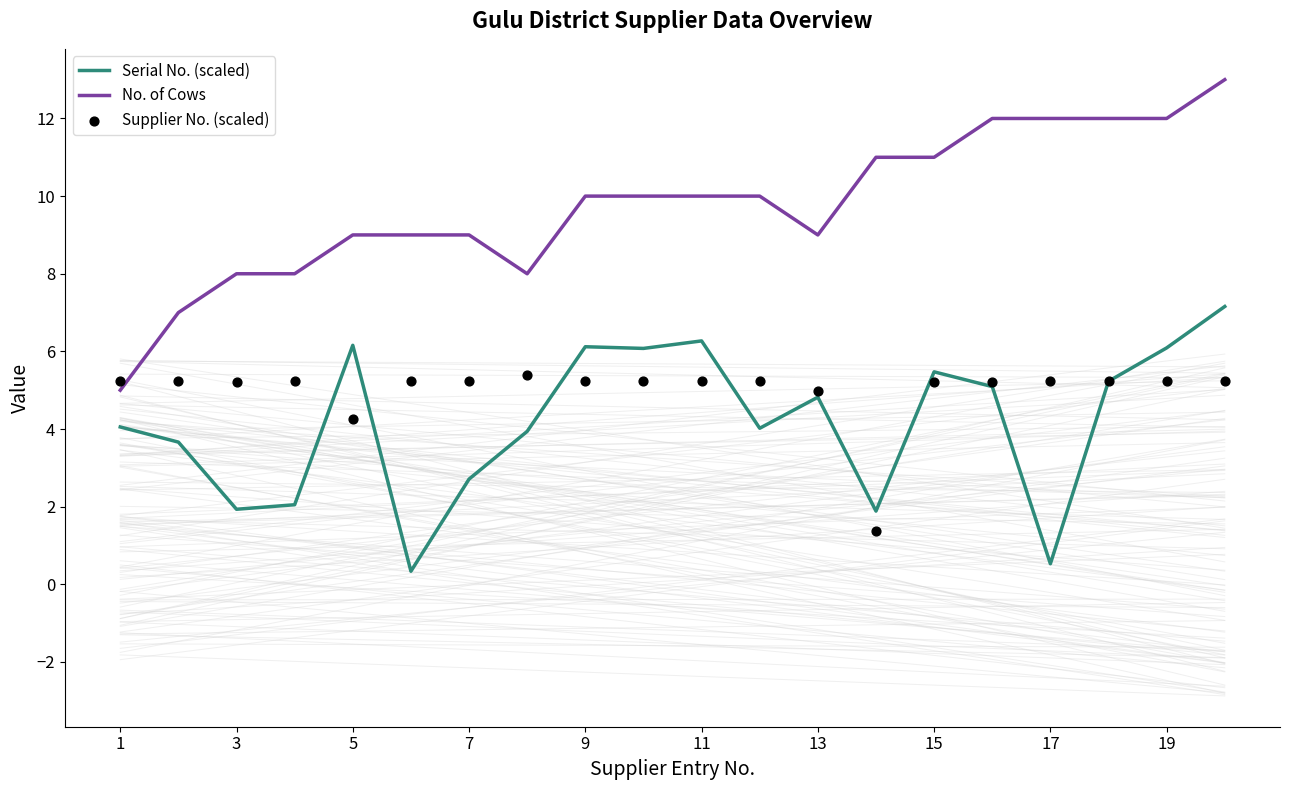

What are all the series names shown in the legend?

Serial No. (scaled), No. of Cows, Supplier No. (scaled)